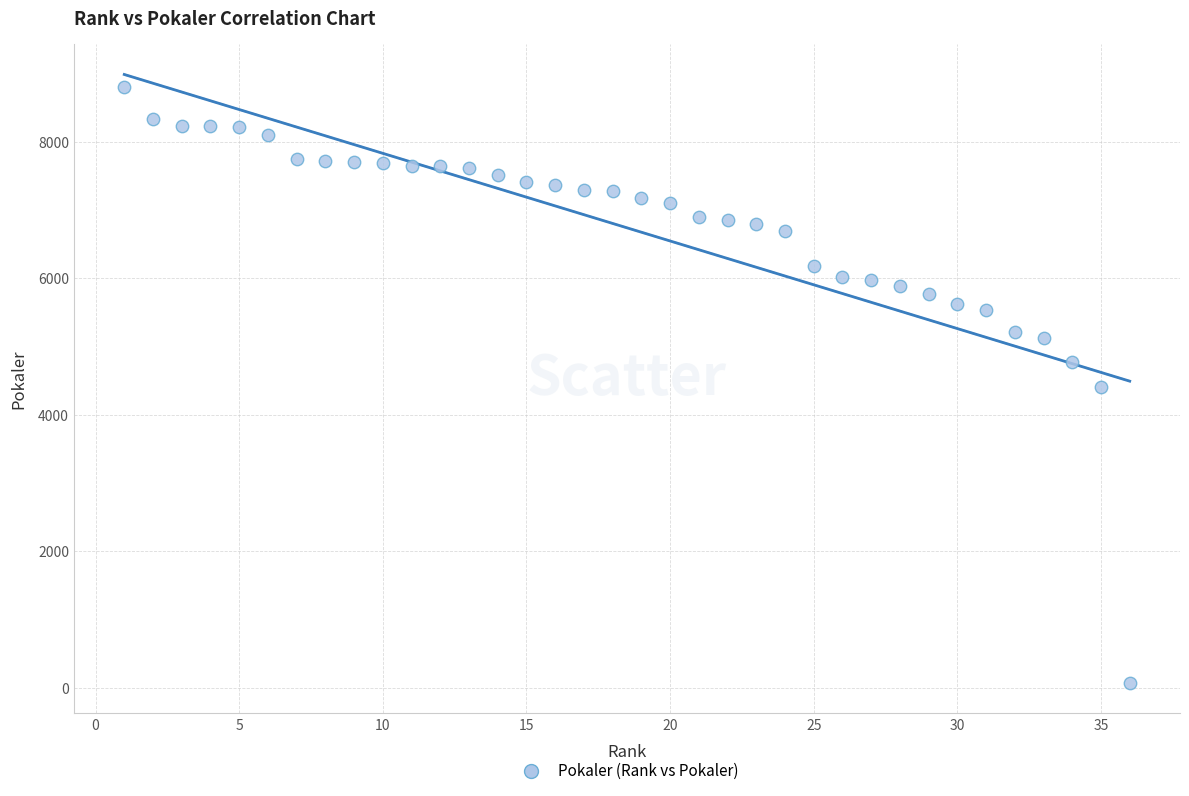

What is the range of X values (max minus min)?

35